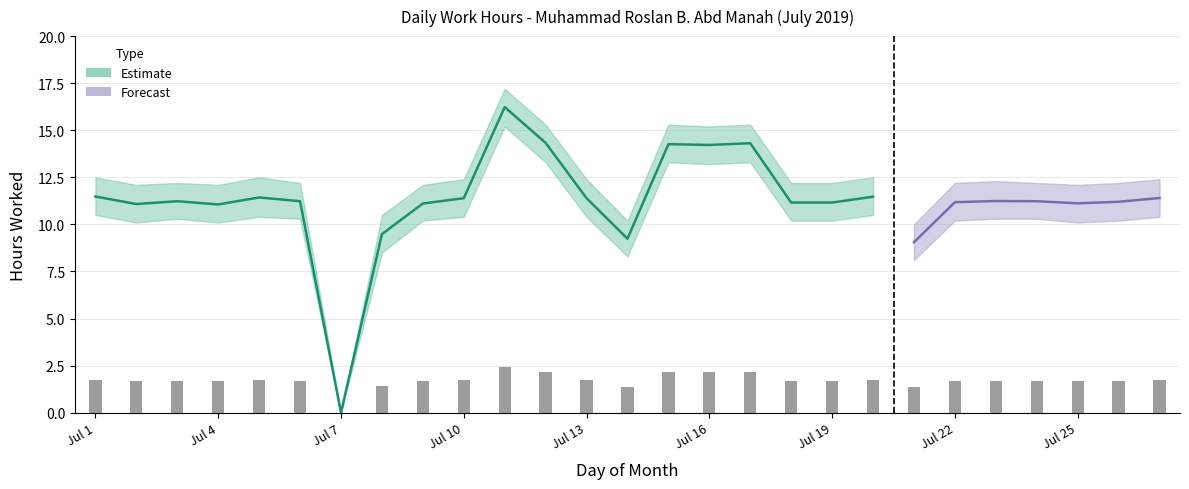

List the labels in order of value, smallest first.

7, 21, 14, 8, 4, 2, 9, 25, 18, 19, 22, 26, 3, 6, 24, 23, 10, 13, 27, 5, 20, 1, 16, 15, 17, 12, 11